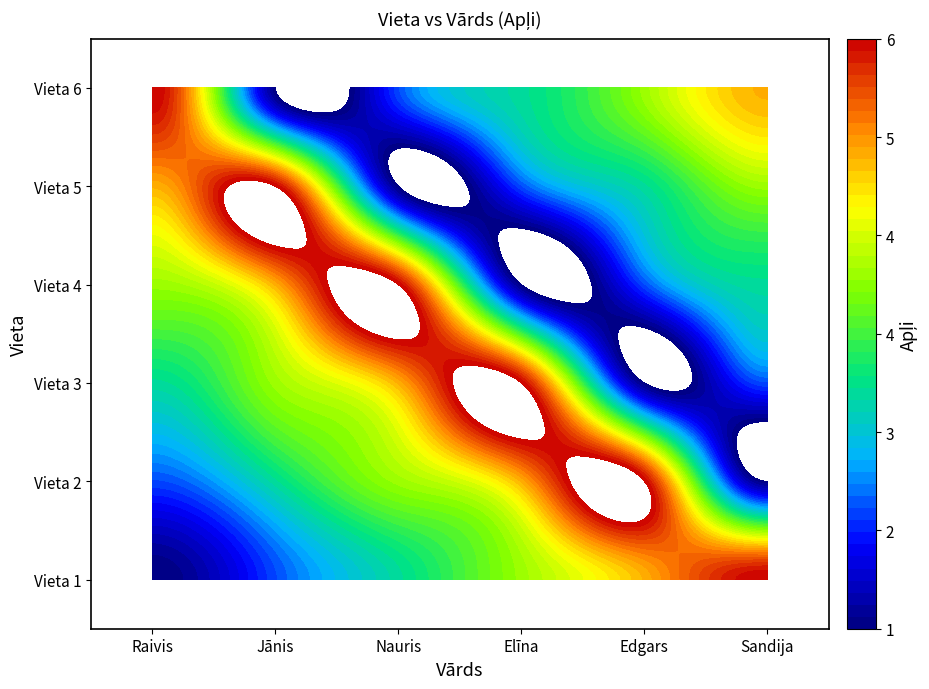

Is the value of Jānis at 2 greater than the value of Elīna at 0?

No